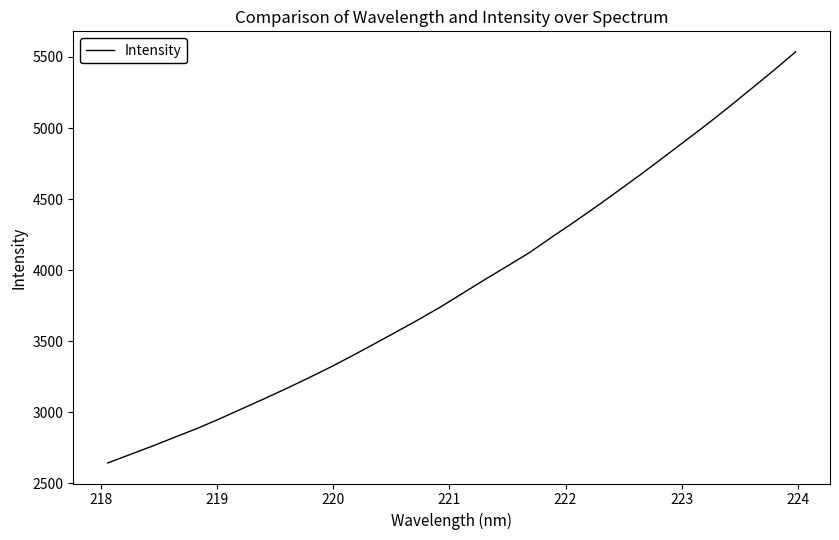

What is the difference between the maximum and minimum values?

2891.8